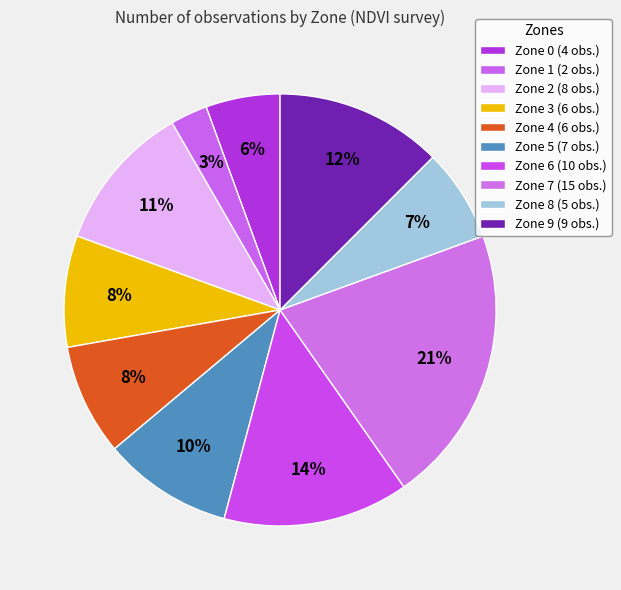

Is there any slice that represents more than half of the pie?

No